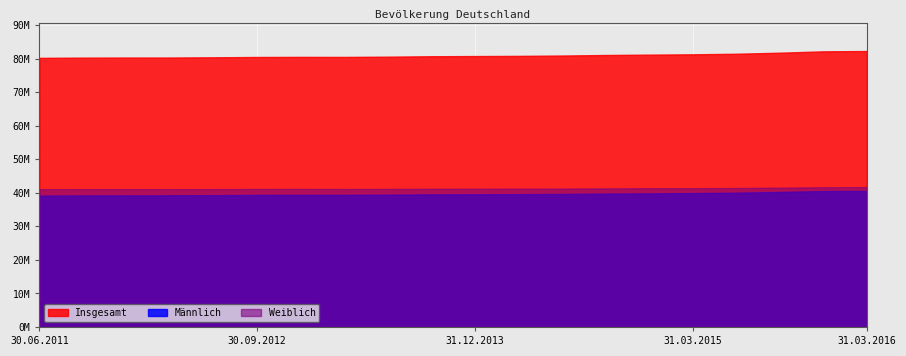

At which label does Weiblich first exceed 41210540?

31.03.2014